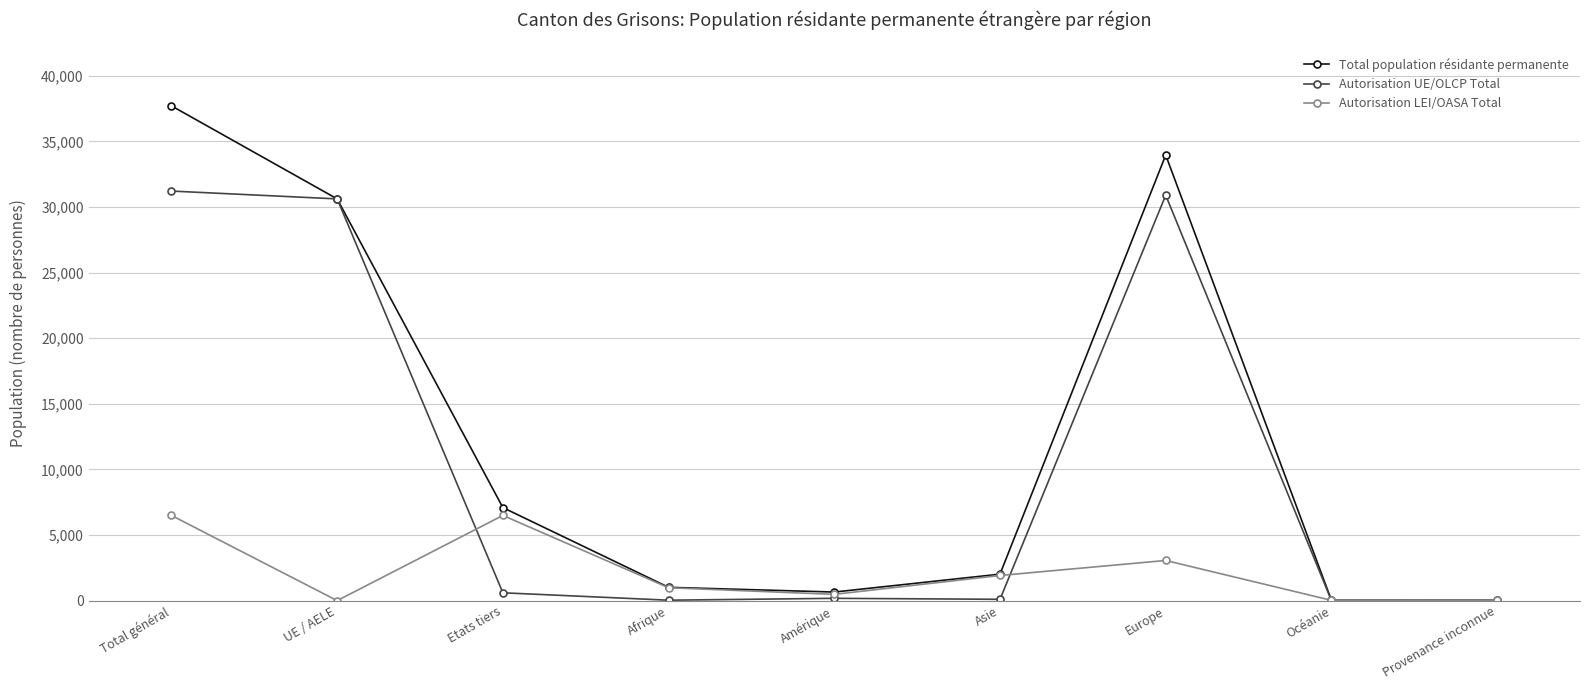

What is the highest value of the Autorisation UE/OLCP Total series?

31210